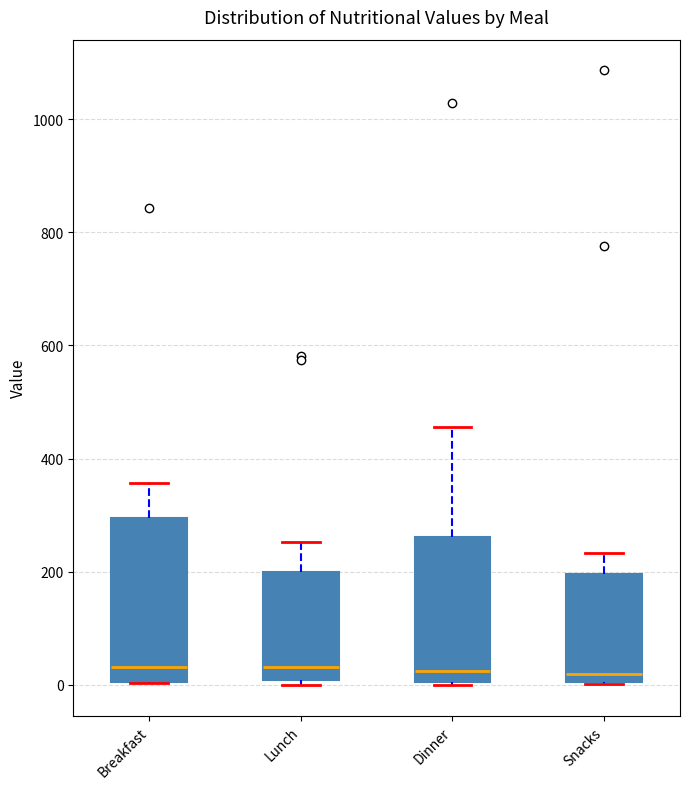

Reading left to right, read every box against the y-axis: the position of its median line, the range the box covers, and the ends of its whiskers. The values are not printed on the chart, so give them approximately, as read against the axis.

Breakfast: median 40, box 0 to 300, whiskers 0 to 360
Lunch: median 40, box 0 to 200, whiskers 0 (just below the box's lower edge) to 260
Dinner: median 20, box 0 to 260, whiskers 0 to 460
Snacks: median 20, box 0 to 200, whiskers 0 to 240